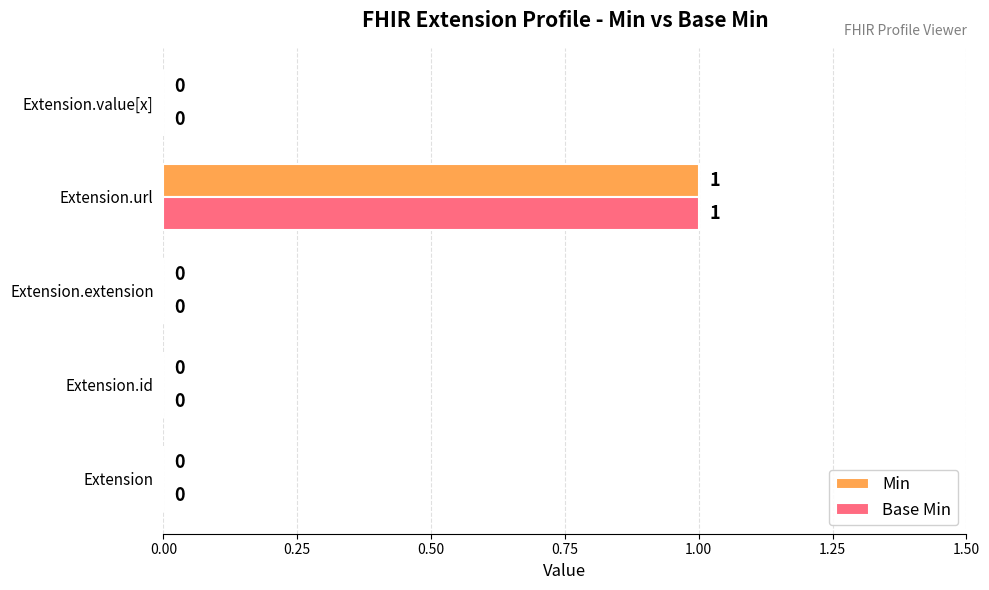

At which category is the sum across all series the highest?

Extension.url